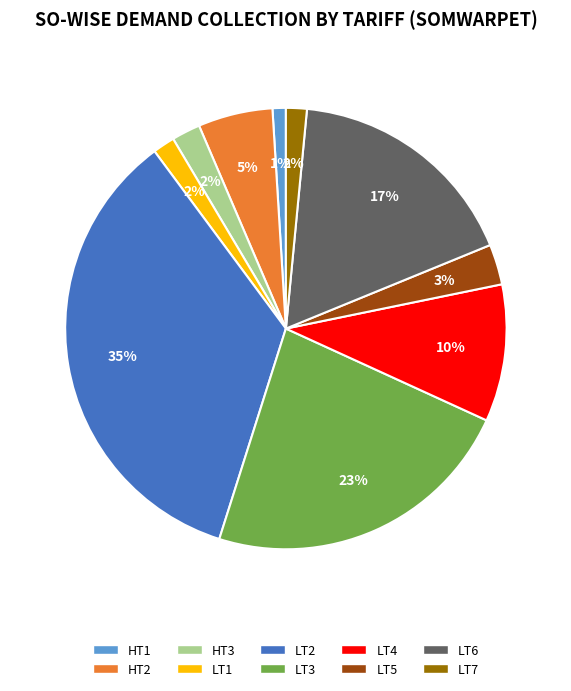

To the nearest percent, what portion does LT4 represent?

10%